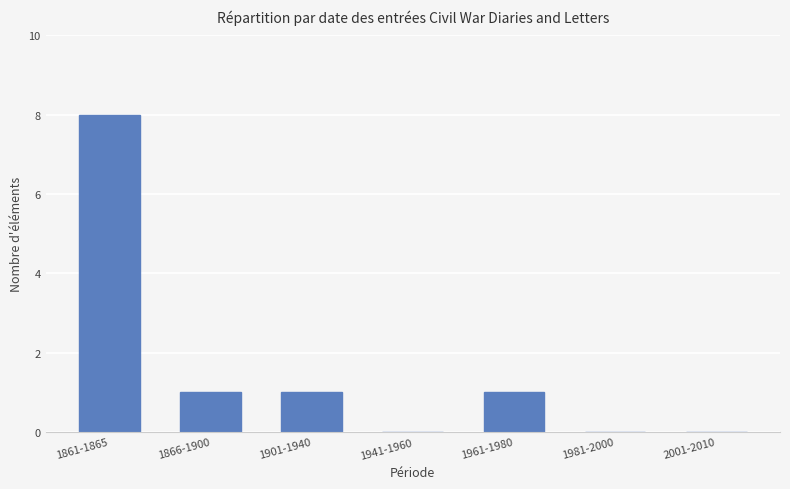

What is the sum of all values?

11